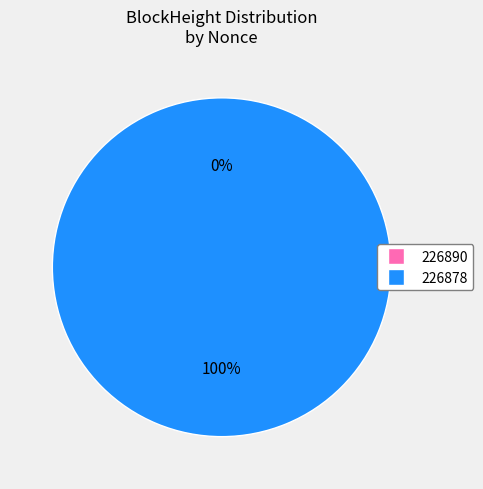

Rank the categories by value from lowest to highest.

226890, 226878